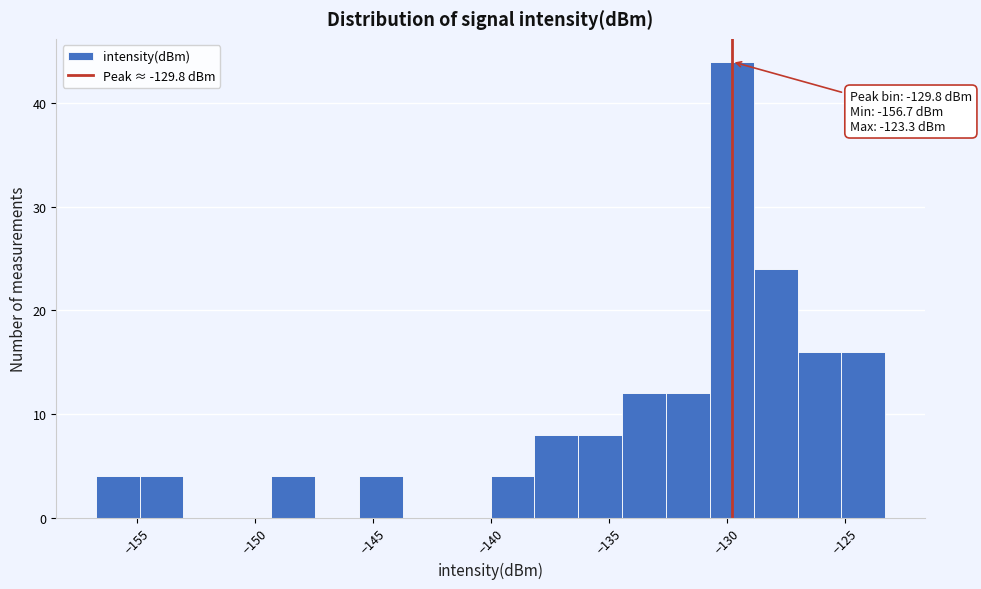

Read against the x-axis, roughly where is the centre of the tallest bar?

-130.0